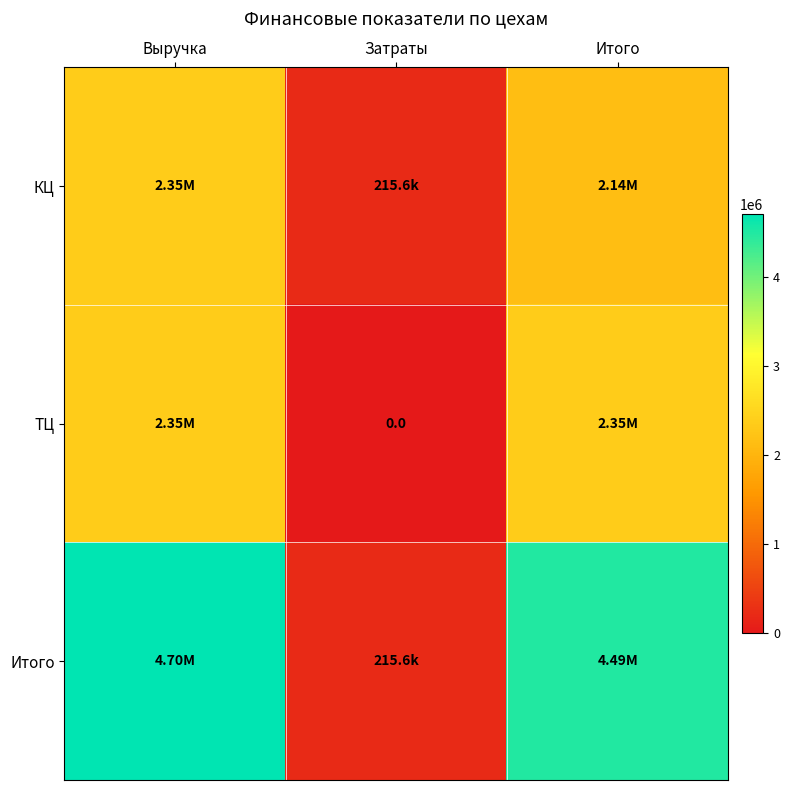

What is the sum of all КЦ values?

4702296.0